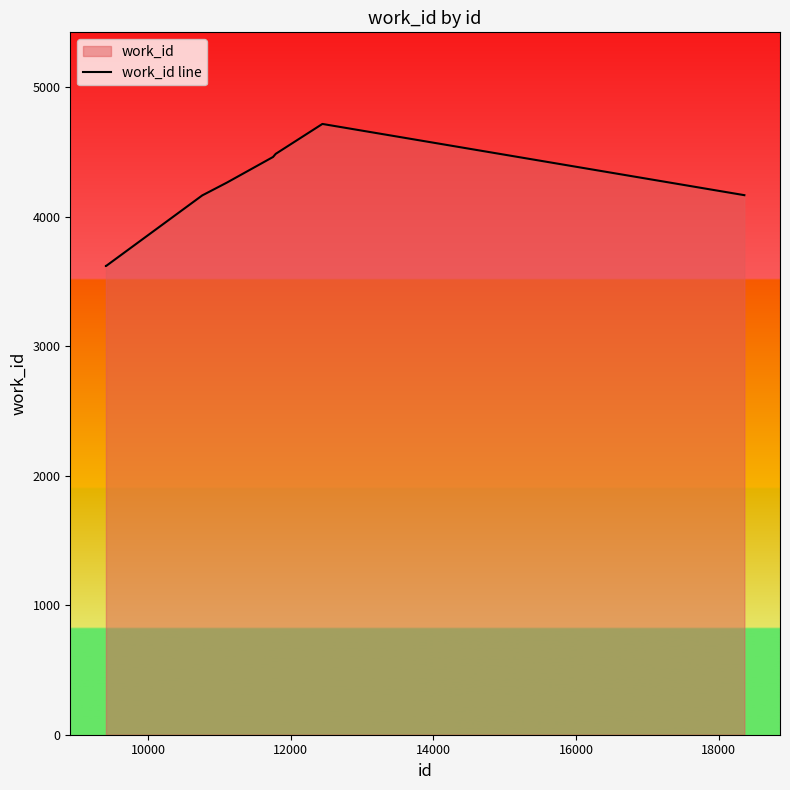

What is the minimum value shown in the chart?

3620